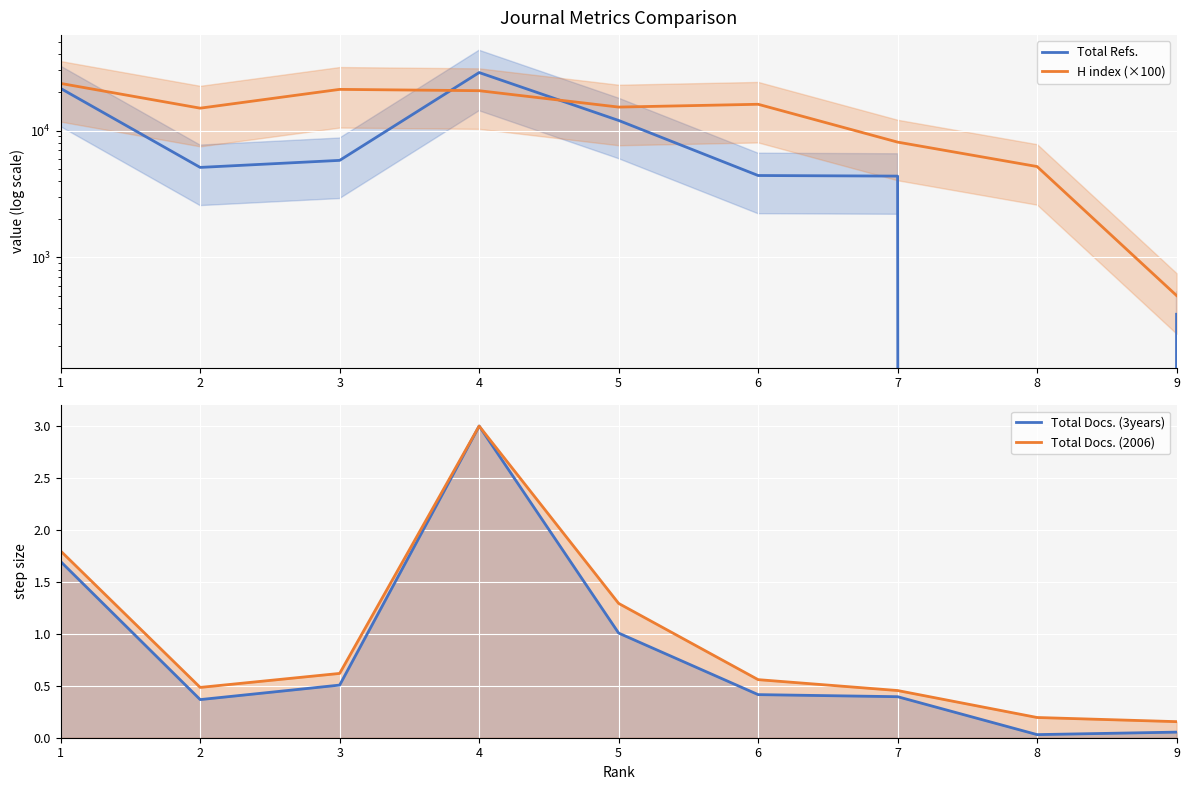

At which label is H index (×100) closest to 12000?

2